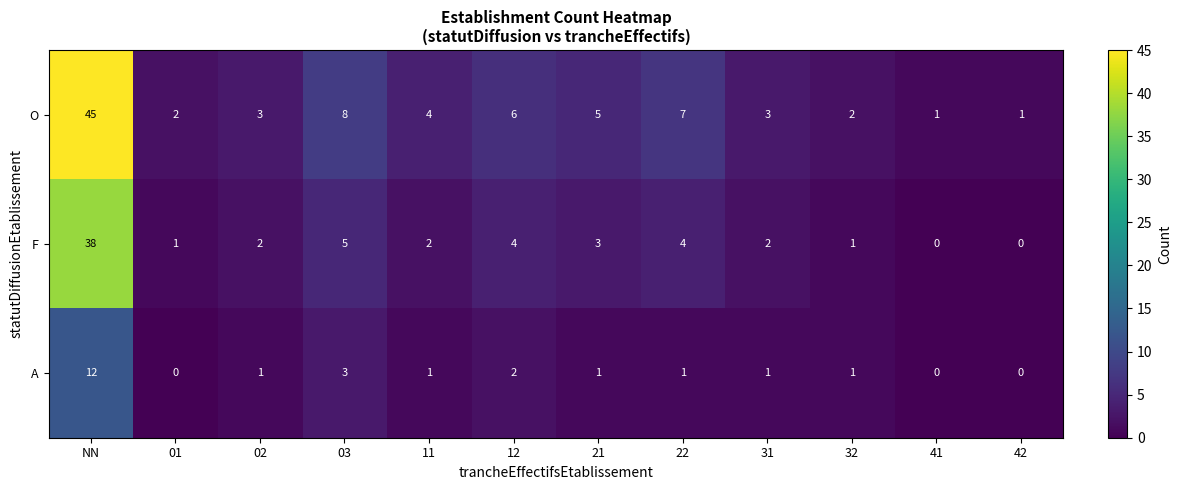

List the series in order of their peak value, lowest first.

A, F, O